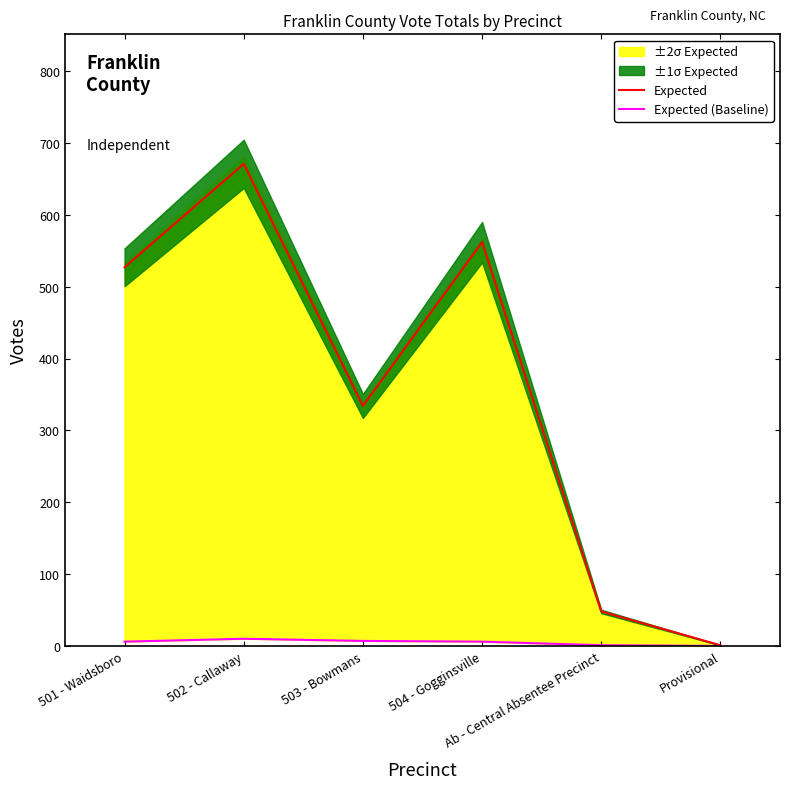

How many lines are shown in the chart?

2